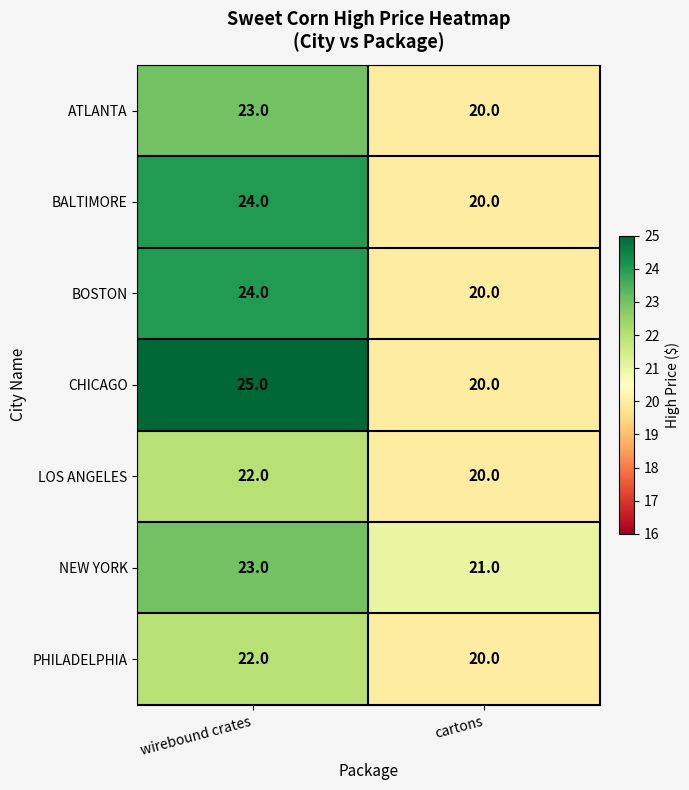

What is the maximum value shown in the chart?

25